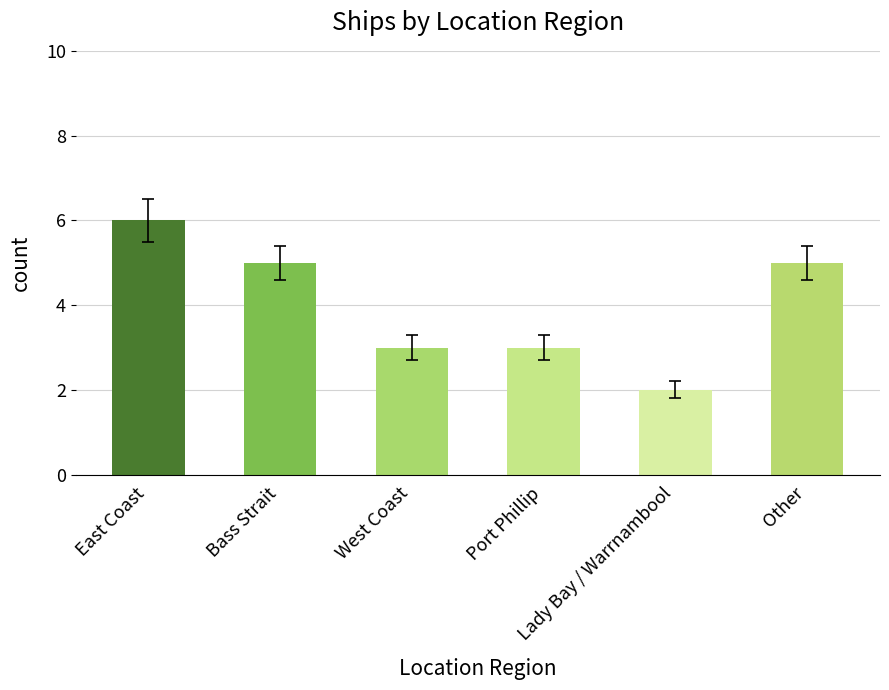

Reading left to right, transcribe all the data shown in this chart.

6	5	3	3	2	5